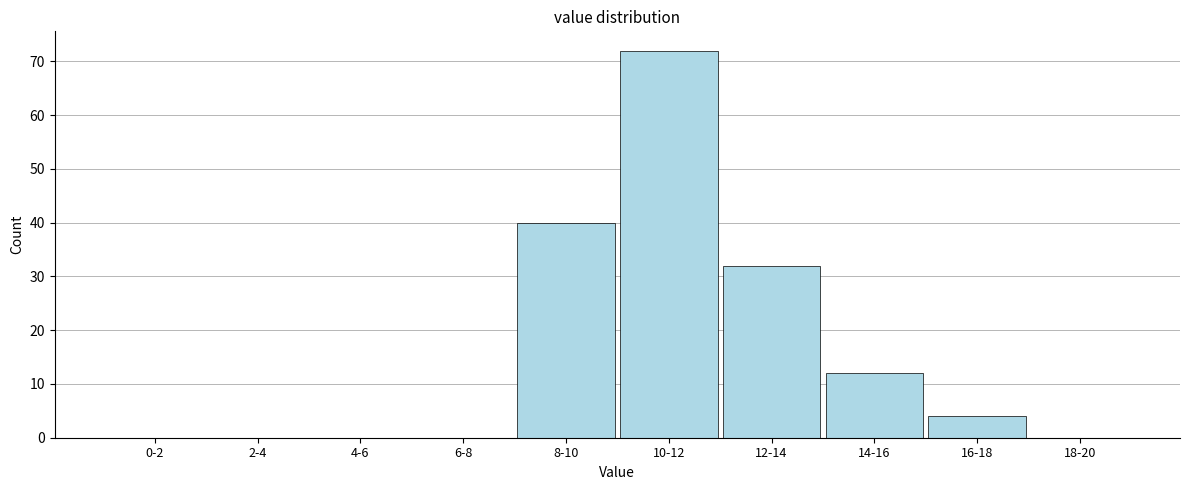

Reading left to right, what are all the values shown in this chart?

0-2=0	2-4=0	4-6=0	6-8=0	8-10=40	10-12=72	12-14=32	14-16=12	16-18=4	18-20=0